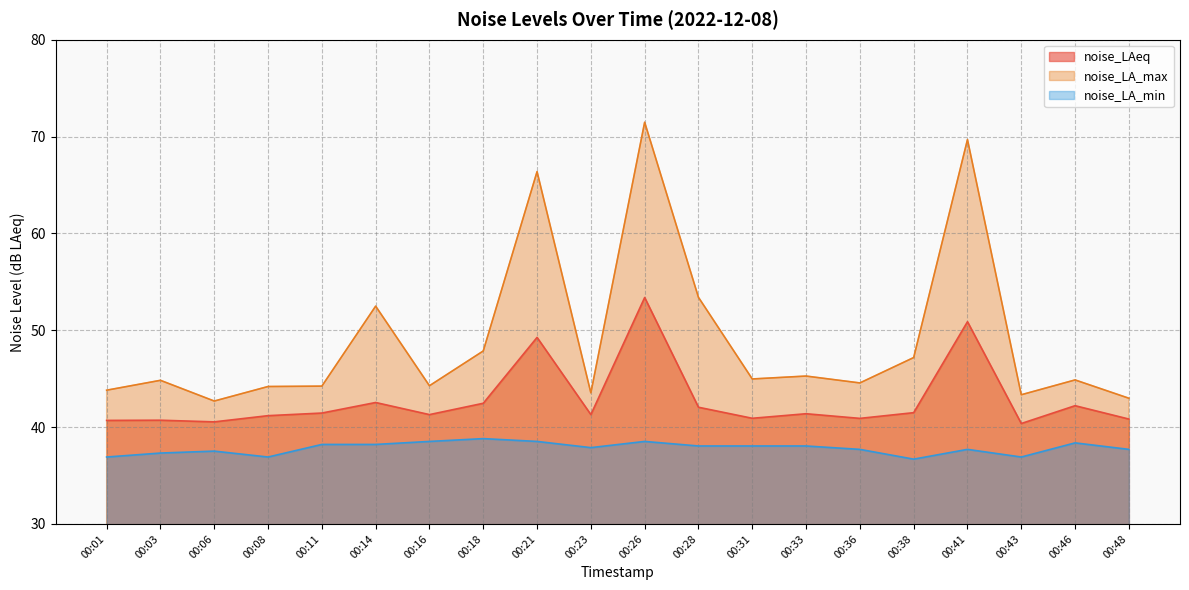

True or false: noise_LA_max and noise_LA_min intersect in this chart.

False